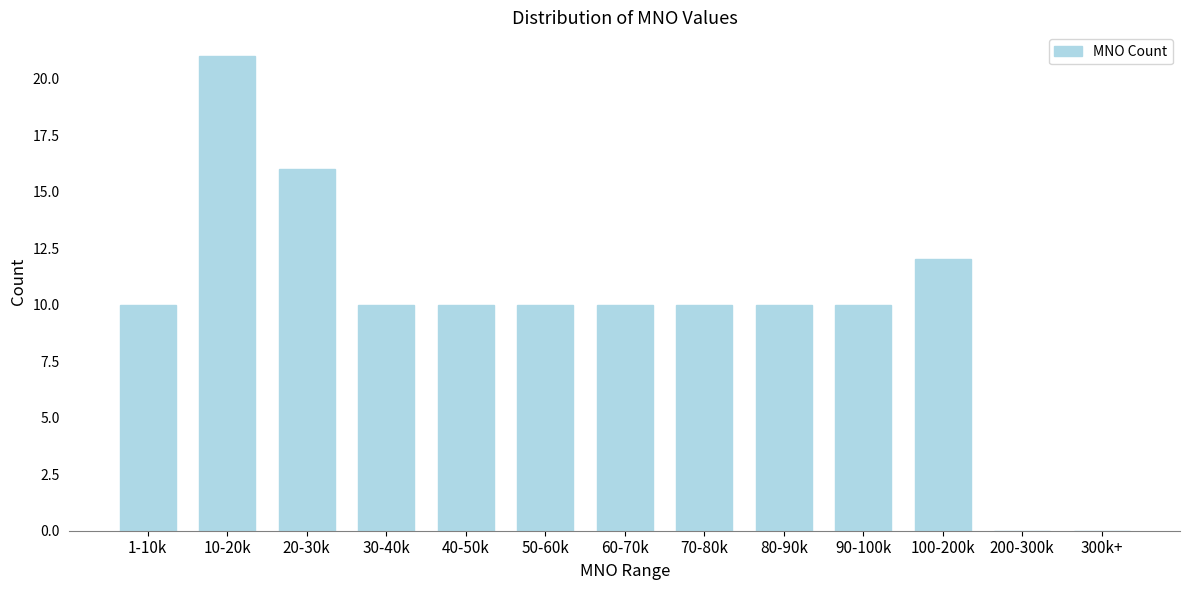

Reading left to right, extract all data points from this chart.

1-10k=10	10-20k=21	20-30k=16	30-40k=10	40-50k=10	50-60k=10	60-70k=10	70-80k=10	80-90k=10	90-100k=10	100-200k=12	200-300k=0	300k+=0